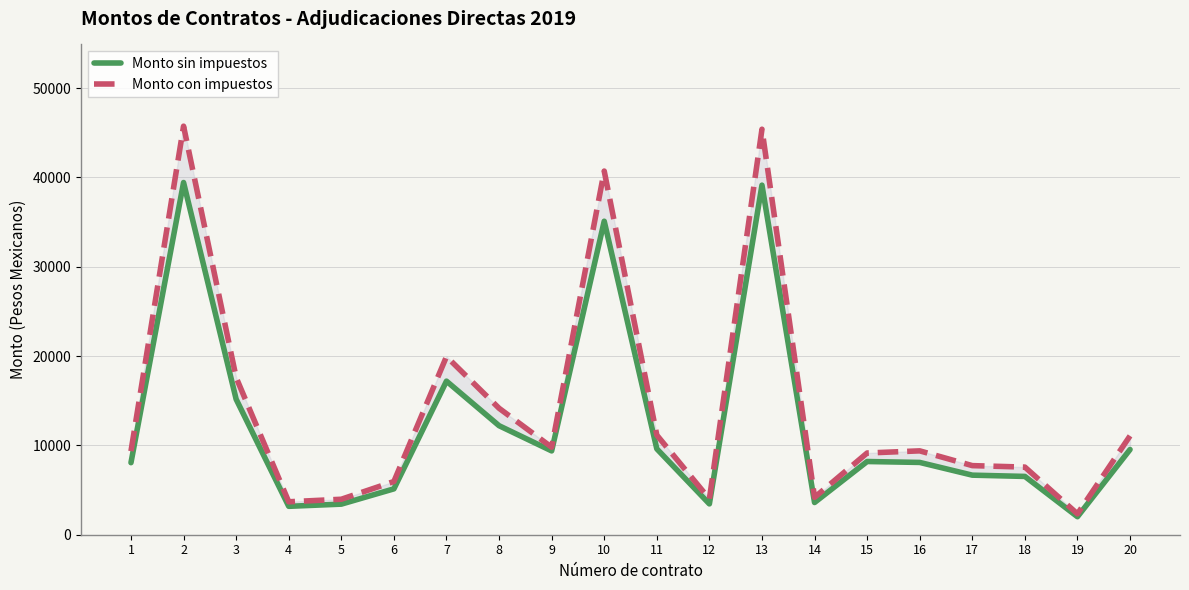

At which label does Monto sin impuestos first exceed 8196?

2